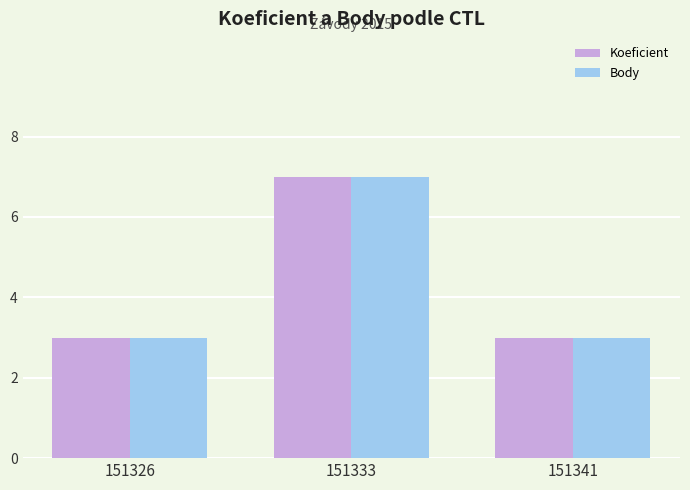

What is the sum of the Koeficient values at 151326 and 151333?

10